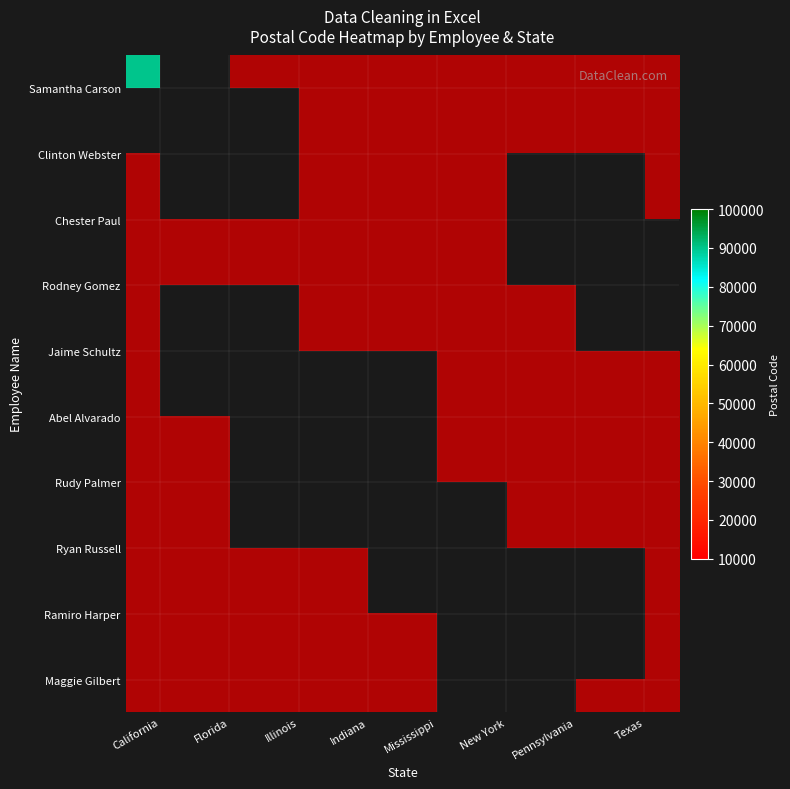

Between California and Indiana, which series saw the biggest shift?

Samantha Carson